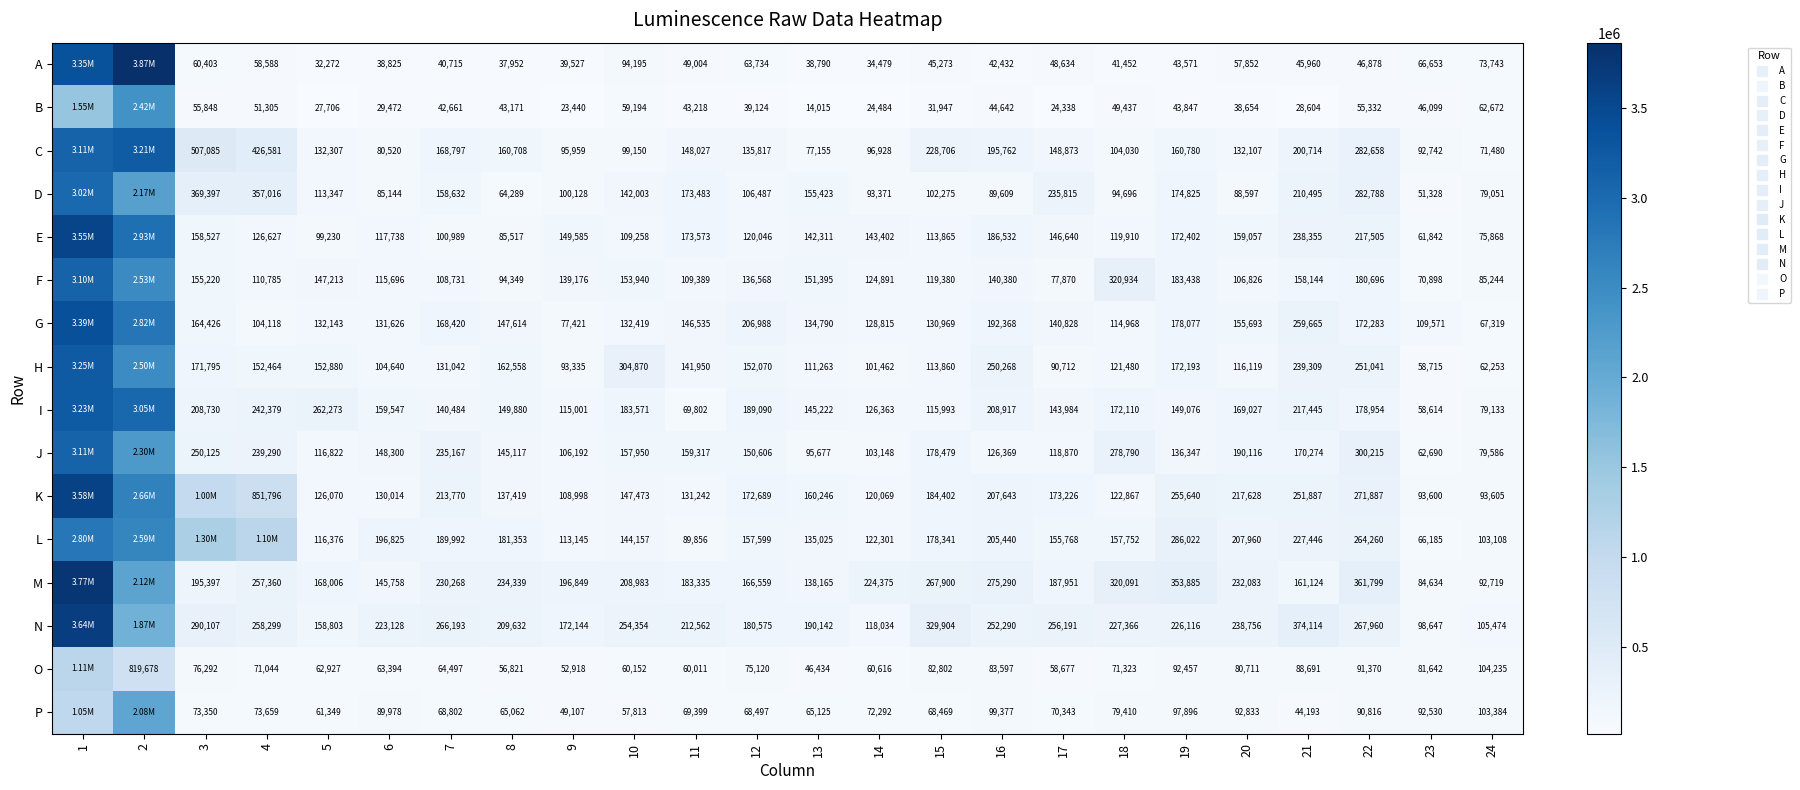

What is the lowest value of the B series?

14015